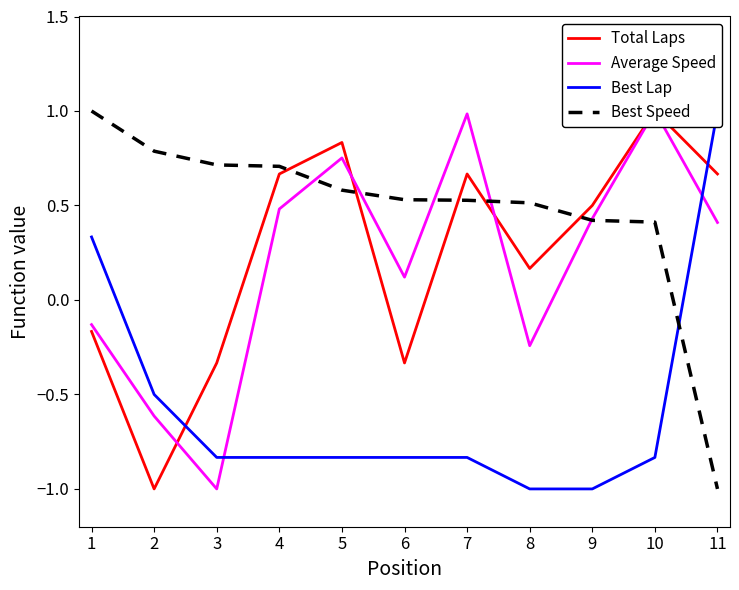

What is the highest value of the Average Speed series?

1.0